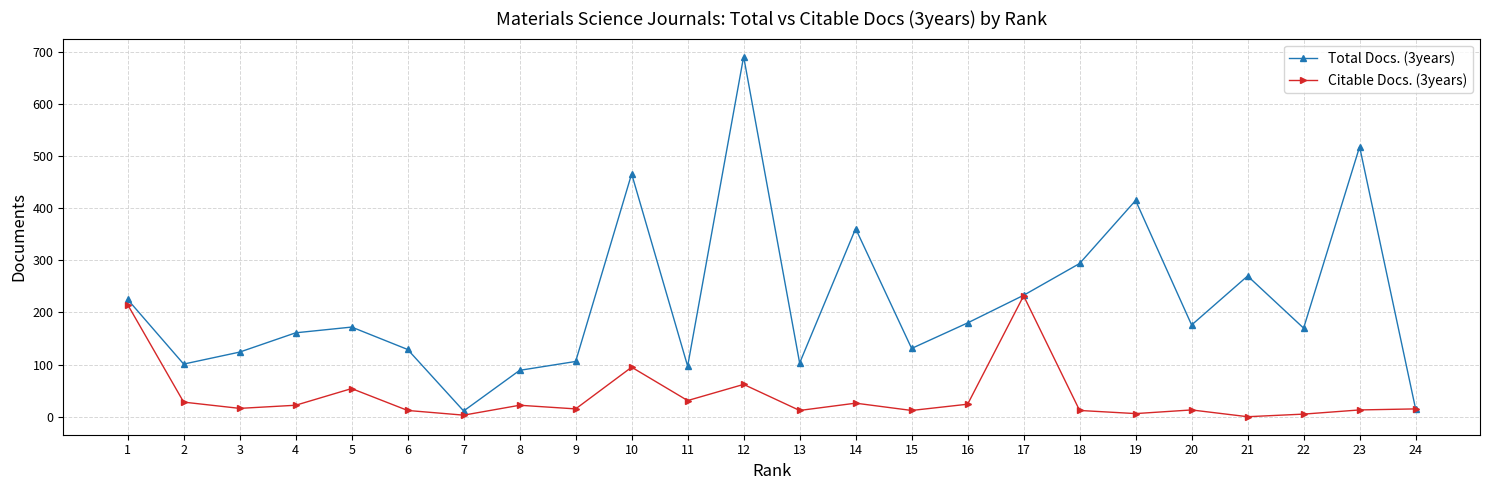

True or false: Citable Docs. (3years) has more than 1 points higher than both neighbors.

True